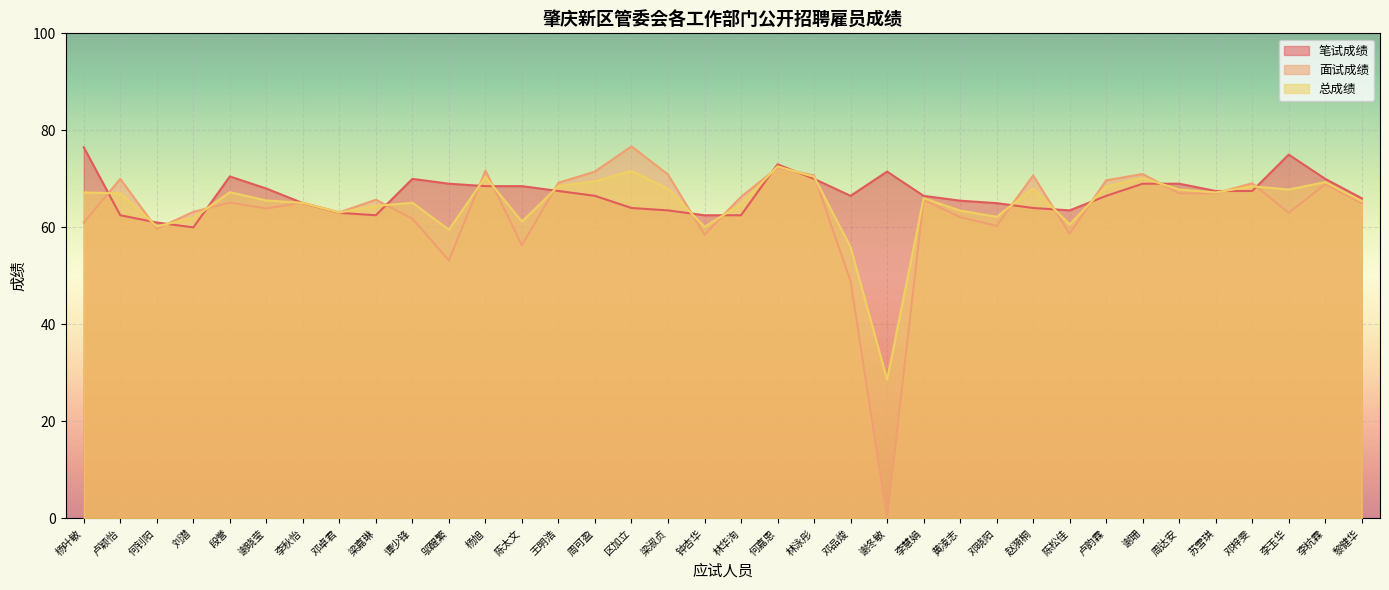

How many data points in 笔试成绩 are less than 66?

14